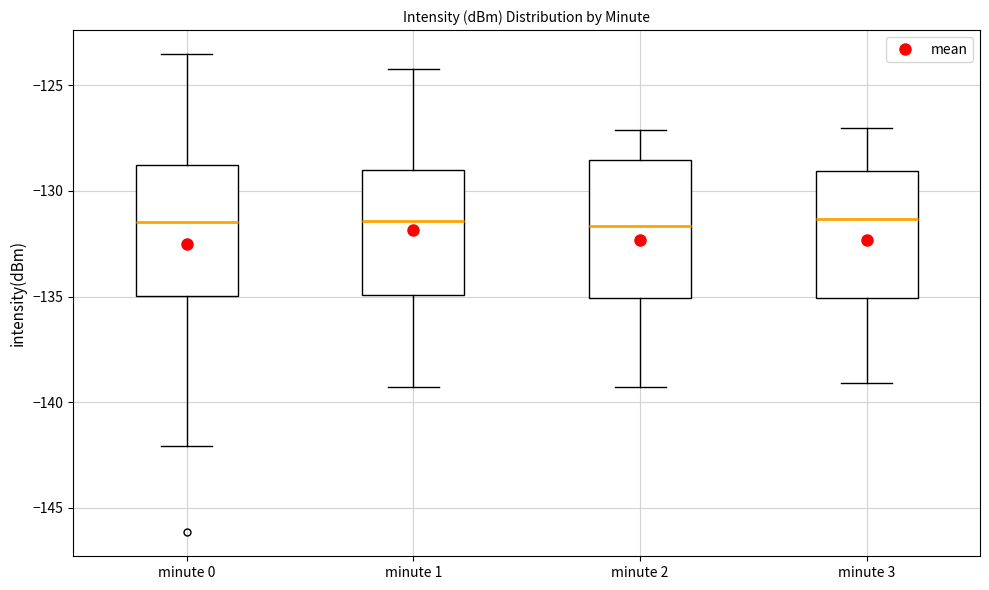

Reading left to right, read every box against the y-axis: the position of its median line, the range the box covers, and the ends of its whiskers. The values are not printed on the chart, so give them approximately, as read against the axis.

minute 0: median -131.5, box -135.0 to -129.0, whiskers -142.0 to -123.5
minute 1: median -131.5, box -135.0 to -129.0, whiskers -139.5 to -124.0
minute 2: median -131.5, box -135.0 to -128.5, whiskers -139.5 to -127.0
minute 3: median -131.5, box -135.0 to -129.0, whiskers -139.0 to -127.0